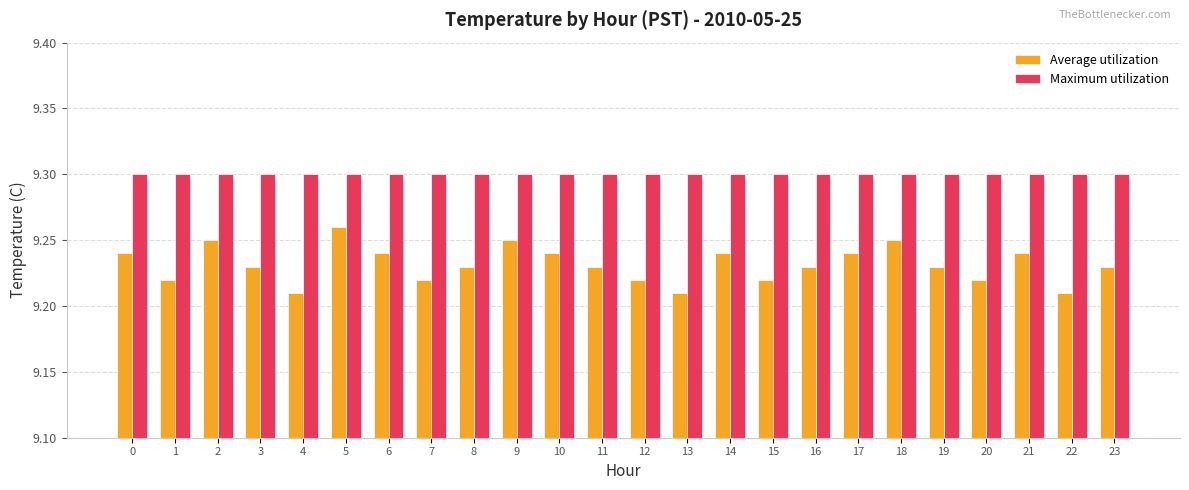

At 9, list the series in order from largest to smallest.

Maximum utilization, Average utilization